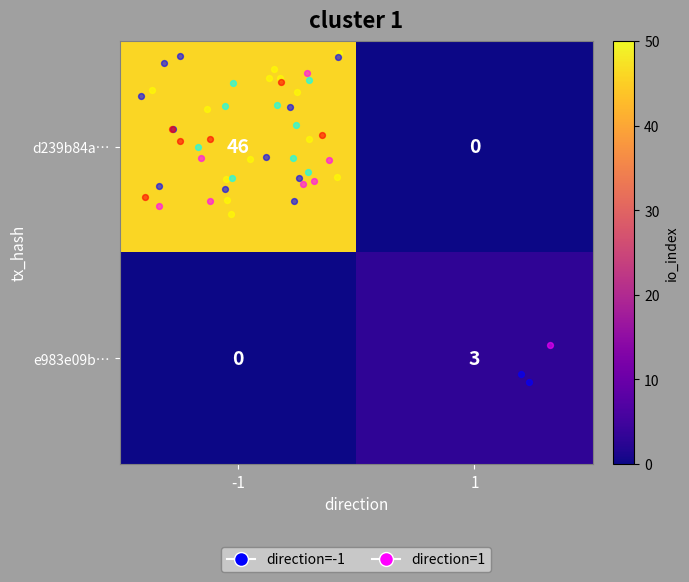

The value of d239b84a… at -1 is 46. True or false?

True